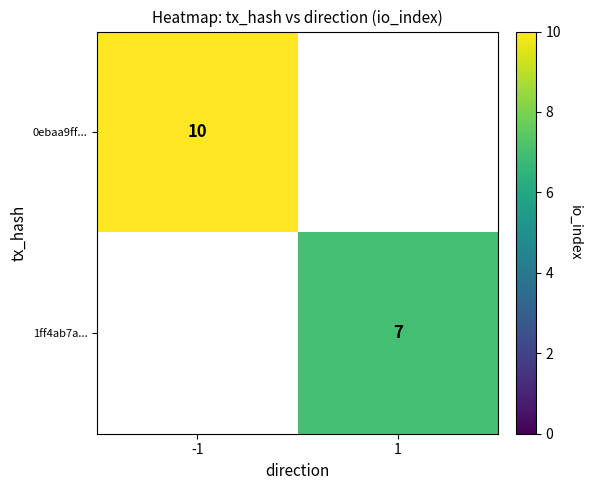

True or false: 0ebaa9ff... has a value of 10 at -1.

True